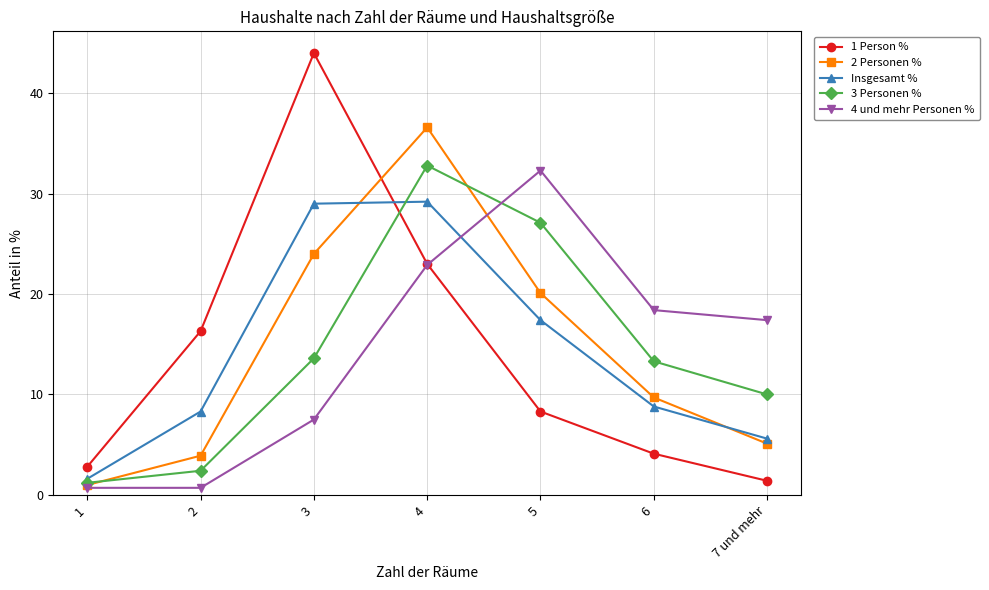

What is the label of the 7th point from the left?

7 und mehr